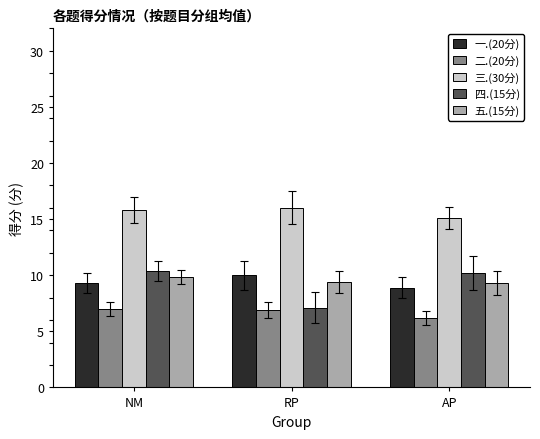

What is the spread (max minus min) of values at AP?

8.9